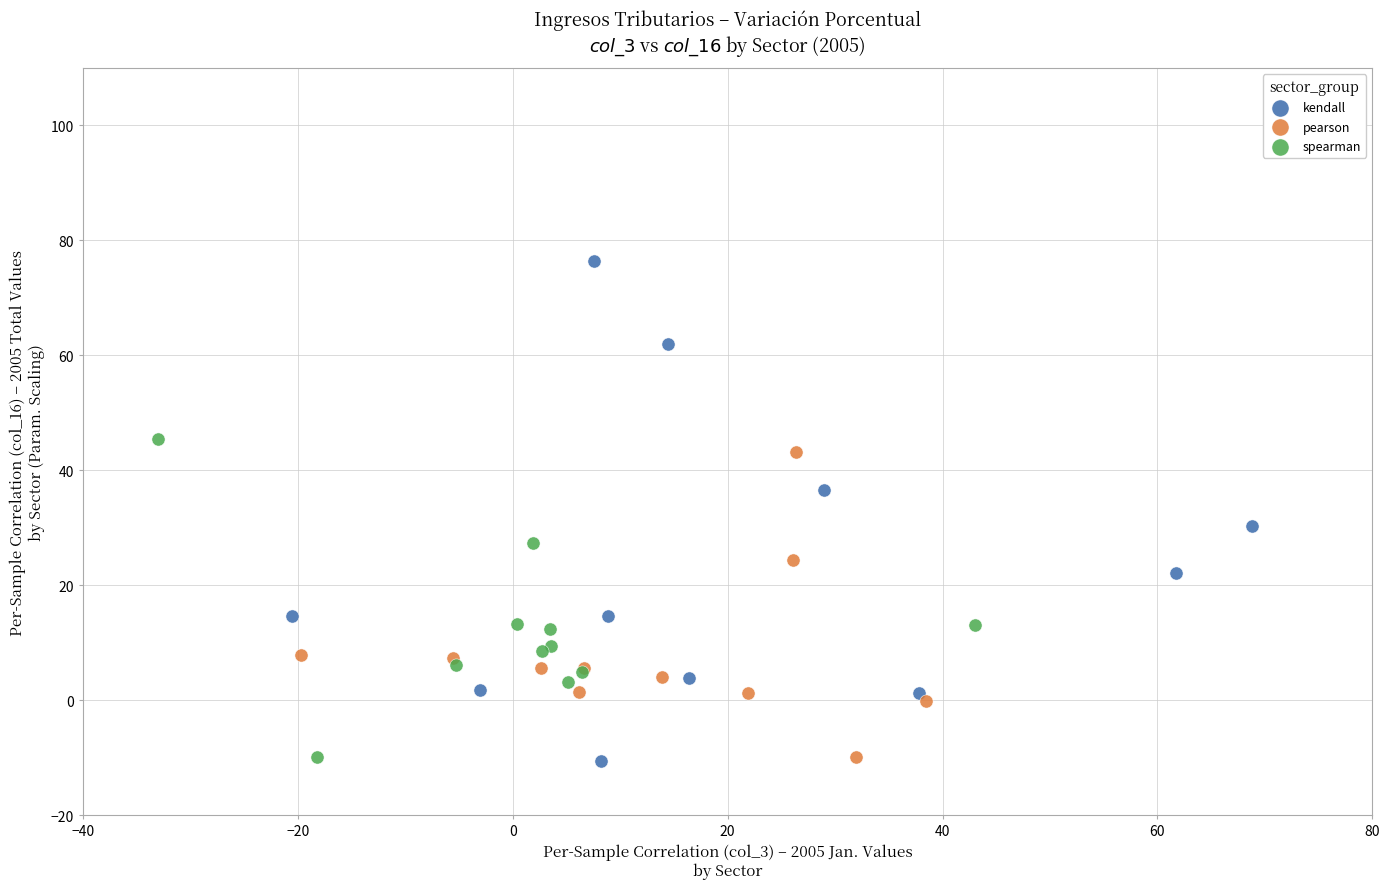

Which series has the widest spread of Y values?

kendall